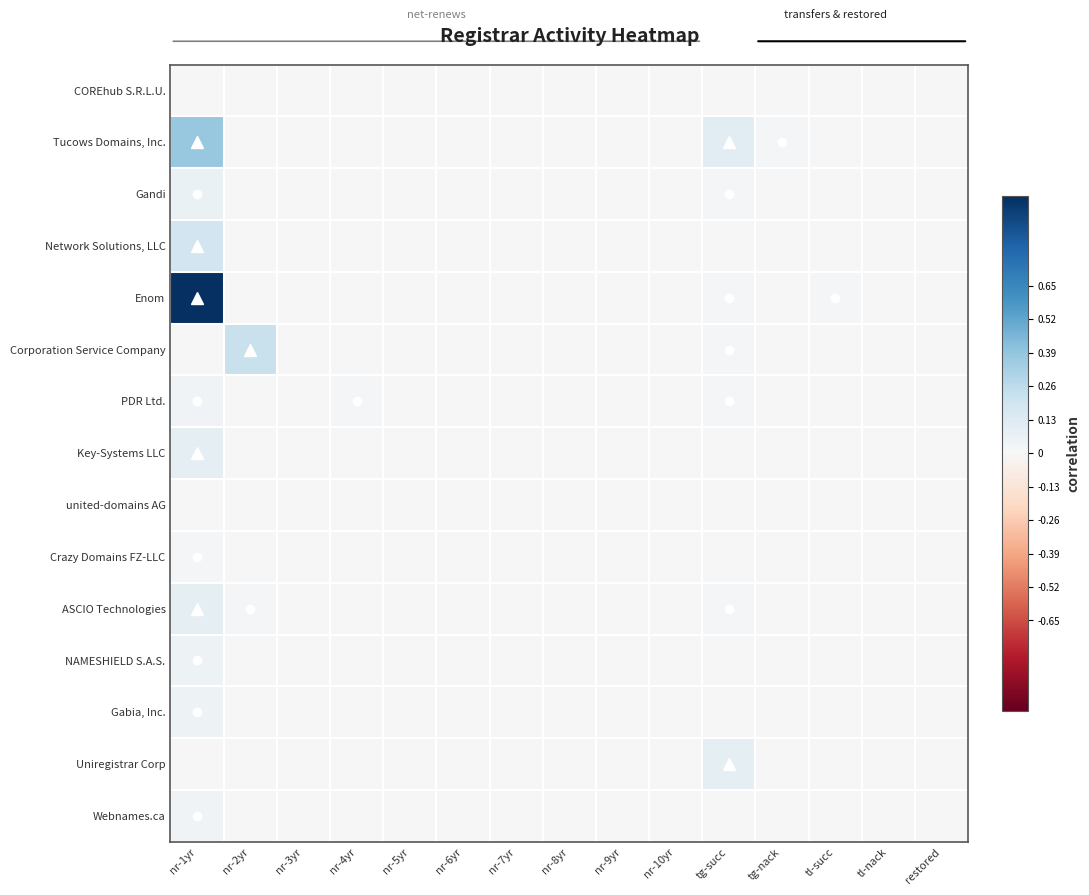

Between nr-3yr and nr-4yr, which series saw the biggest shift?

PDR Ltd.